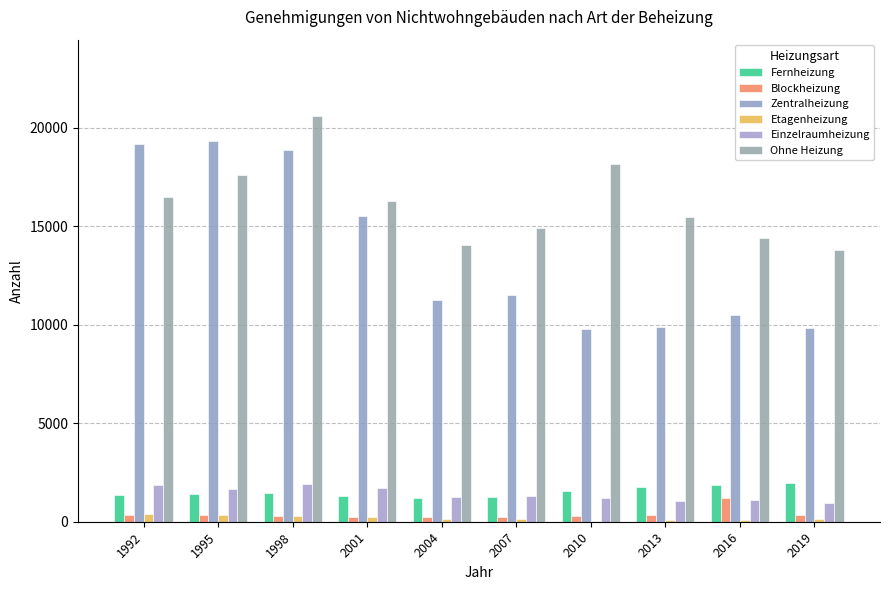

What are all the series names shown in the legend?

Fernheizung, Blockheizung, Zentralheizung, Etagenheizung, Einzelraumheizung, Ohne Heizung